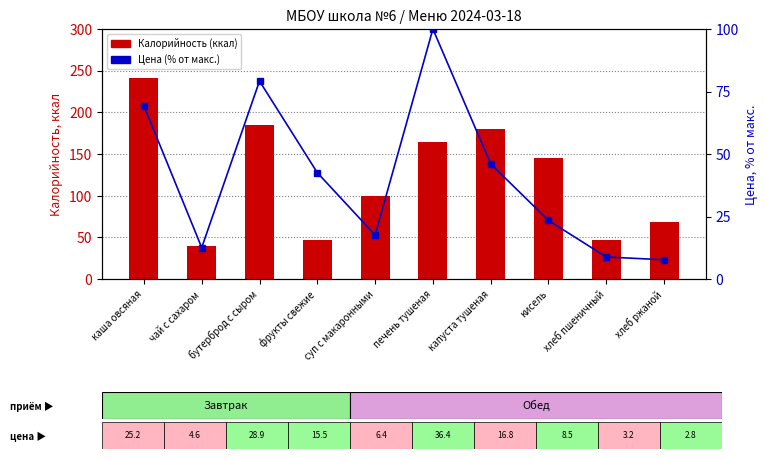

The value of Цена (% от макс.) at кисель is 23.4. True or false?

True